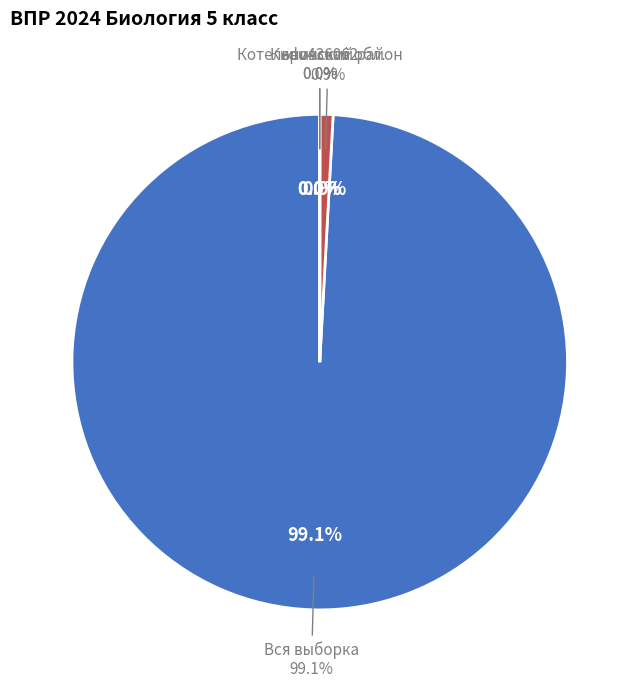

Which category has the biggest portion of the pie?

Вся выборка